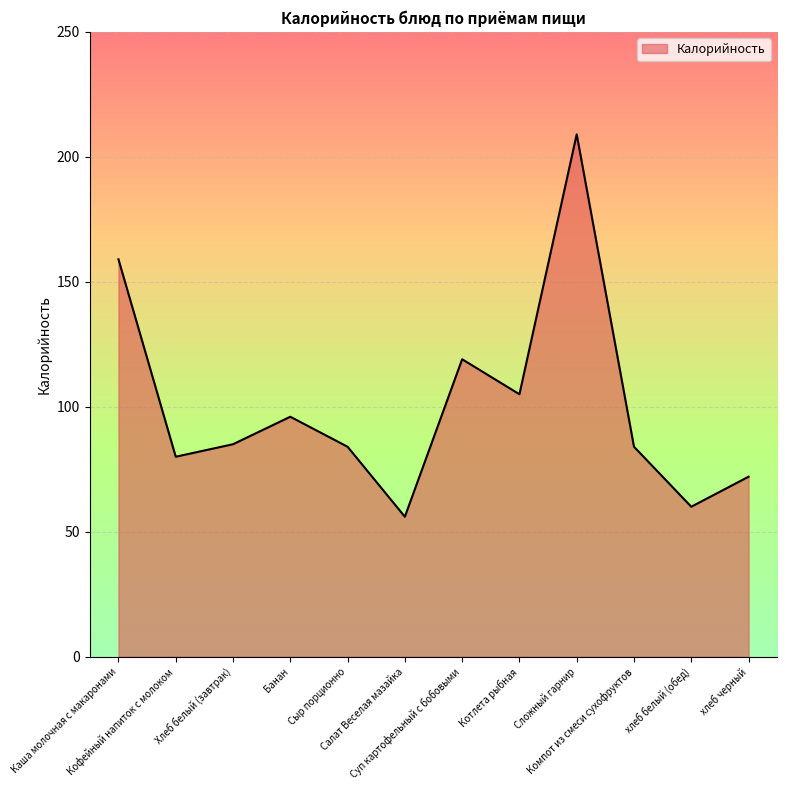

Does the chart display data point markers on the line(s)?

No